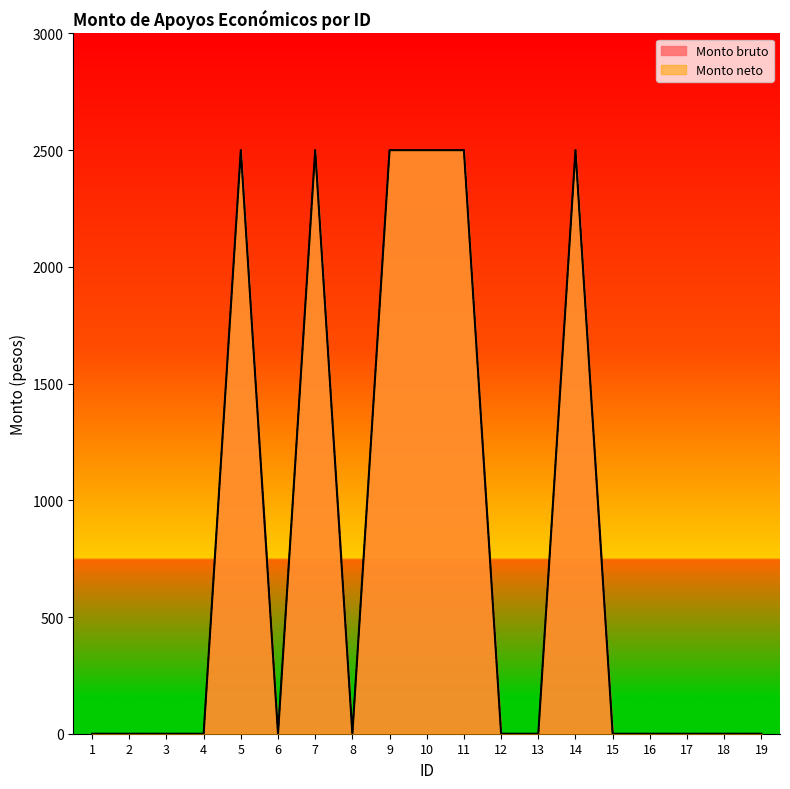

Rank the series at 10 from lowest to highest value.

Monto bruto, Monto neto